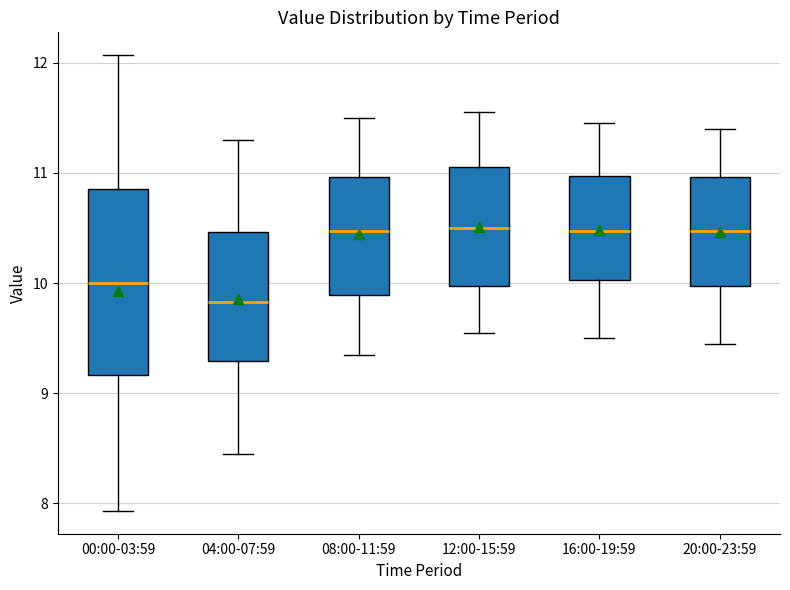

Reading left to right, transcribe this box plot: for each box, give where its median line is, the range the box spans, and where its two whiskers end, as read against the y-axis. The values are not printed on the chart, so give them approximately, as read against the axis.

00:00-03:59: median 10.0, box 9.2 to 10.9, whiskers 7.9 to 12.1
04:00-07:59: median 9.8, box 9.3 to 10.5, whiskers 8.5 to 11.3
08:00-11:59: median 10.5, box 9.9 to 11.0, whiskers 9.4 to 11.5
12:00-15:59: median 10.5, box 10.0 to 11.1, whiskers 9.6 to 11.6
16:00-19:59: median 10.5, box 10.0 to 11.0, whiskers 9.5 to 11.5
20:00-23:59: median 10.5, box 10.0 to 11.0, whiskers 9.5 to 11.4